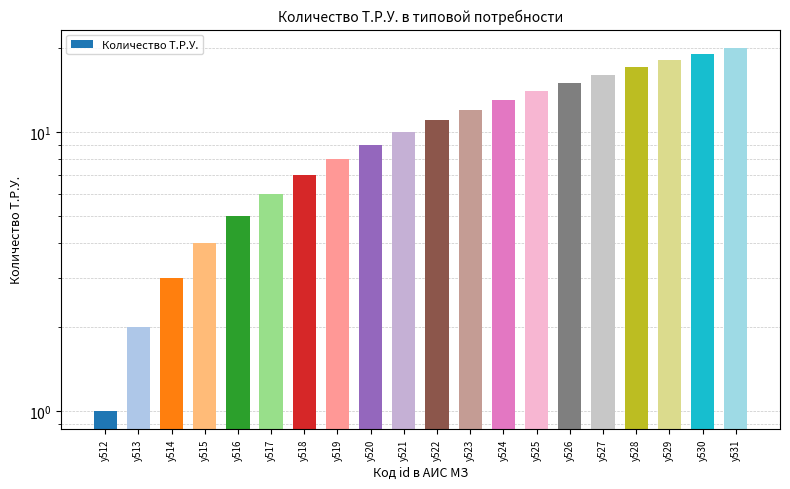

Does the chart contain any negative values?

No